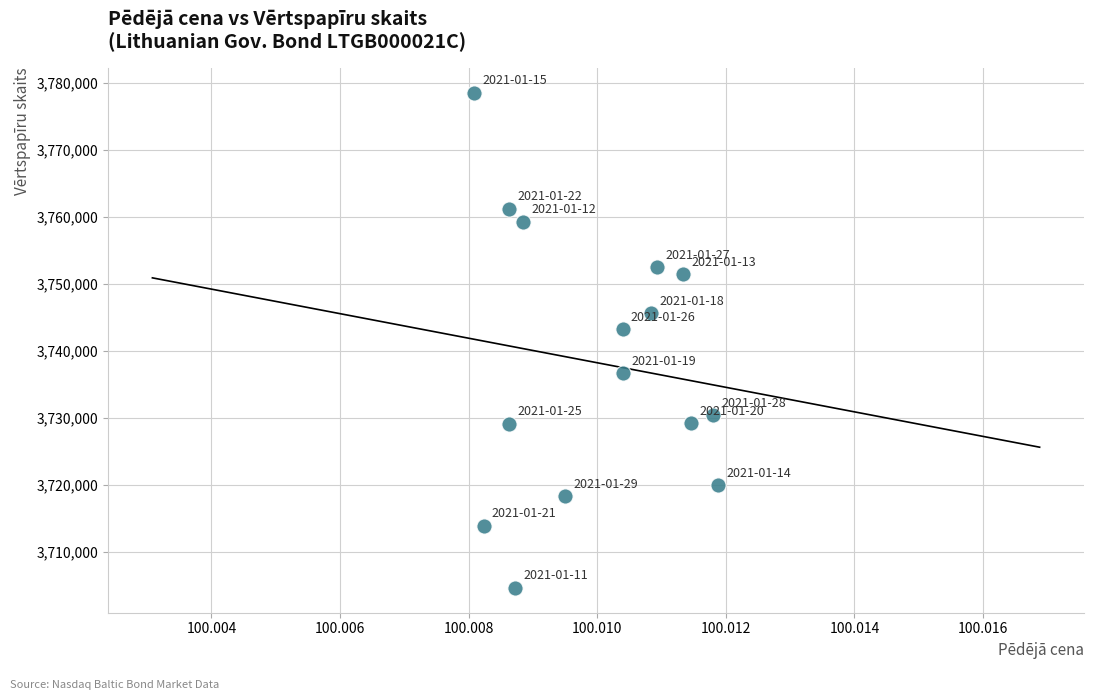

What Y value in the scatter plot is closest to 3741581?

3743194.5